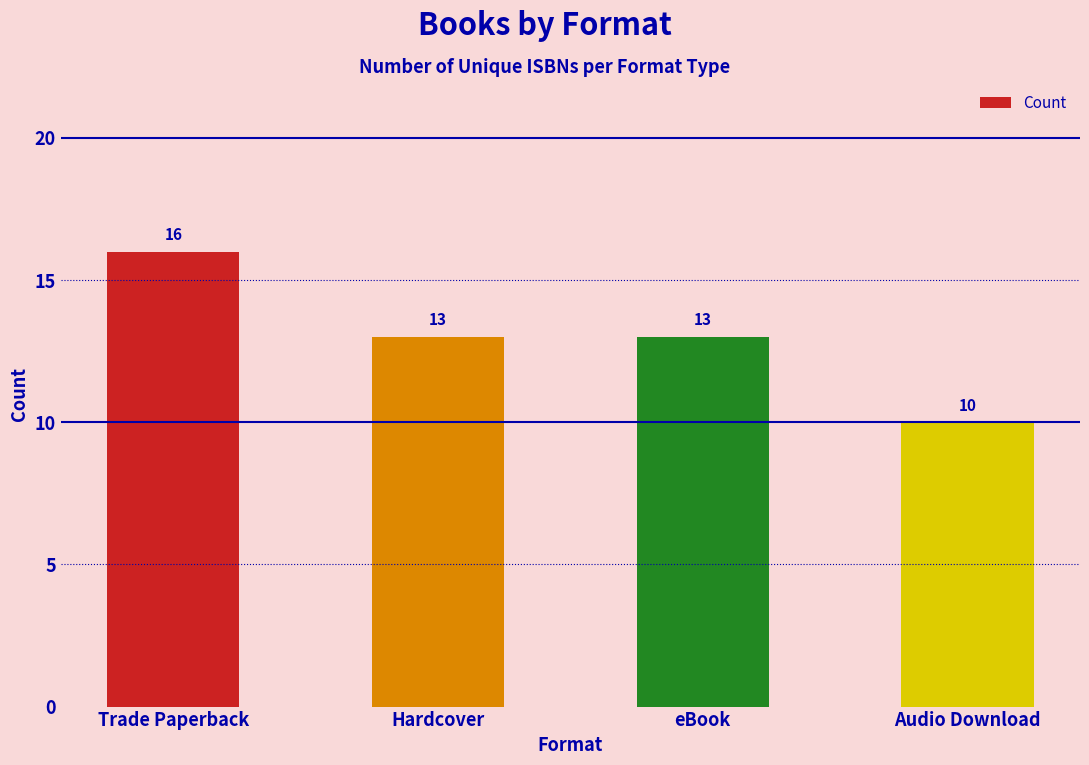

Reading left to right, list all the values displayed in this chart.

16	13	13	10